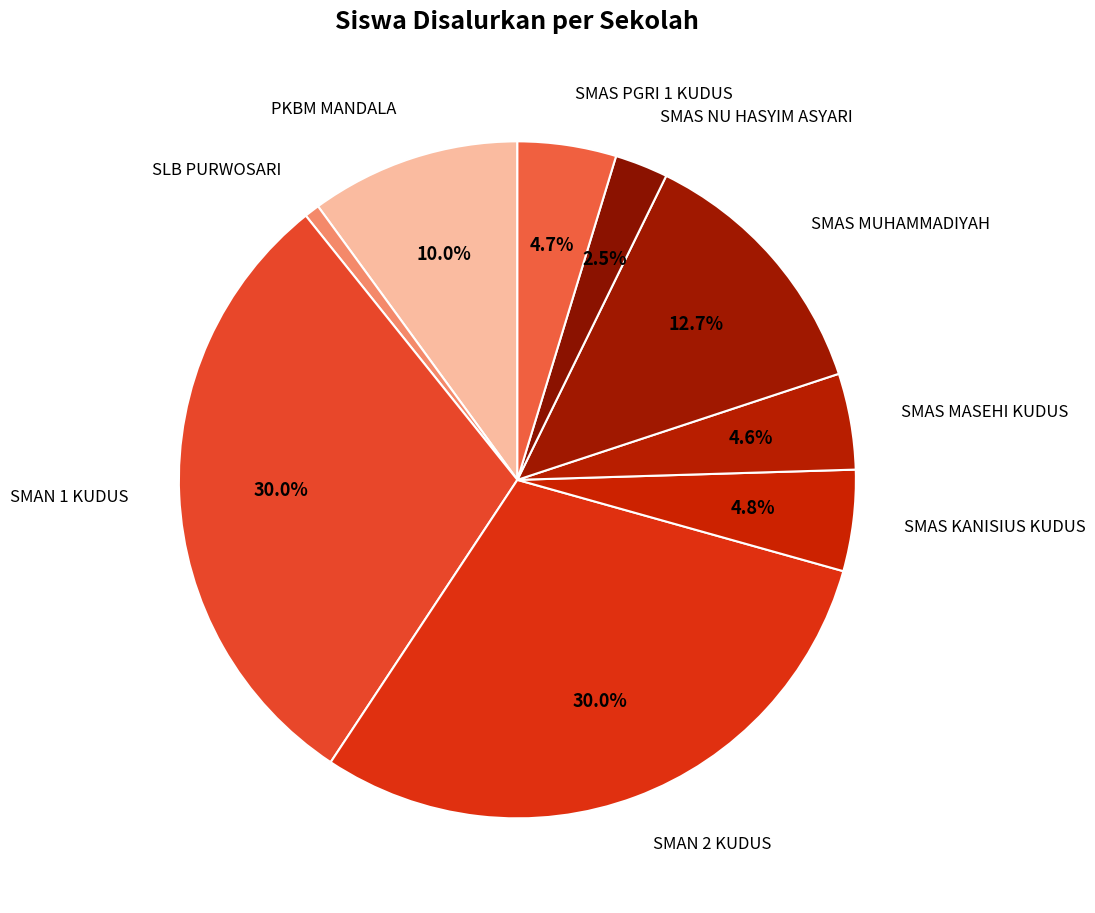

How many slices are in this pie chart?

9